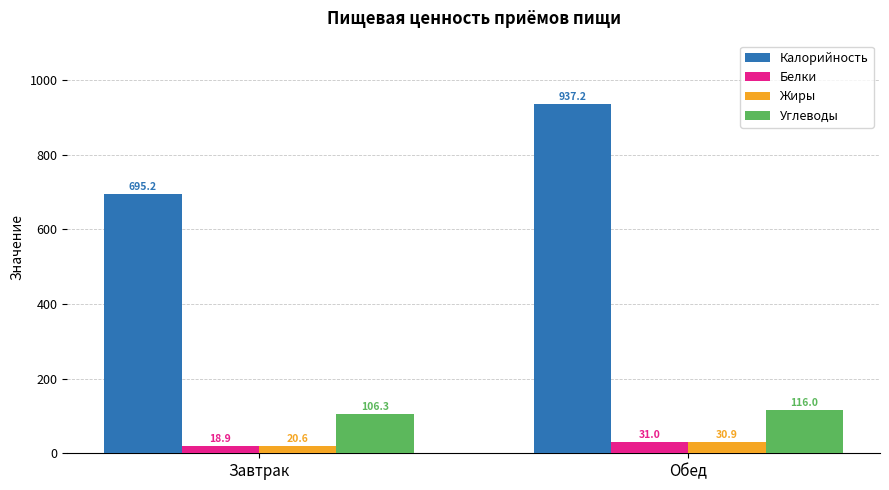

Between Завтрак and Обед, which series saw the biggest shift?

Калорийность